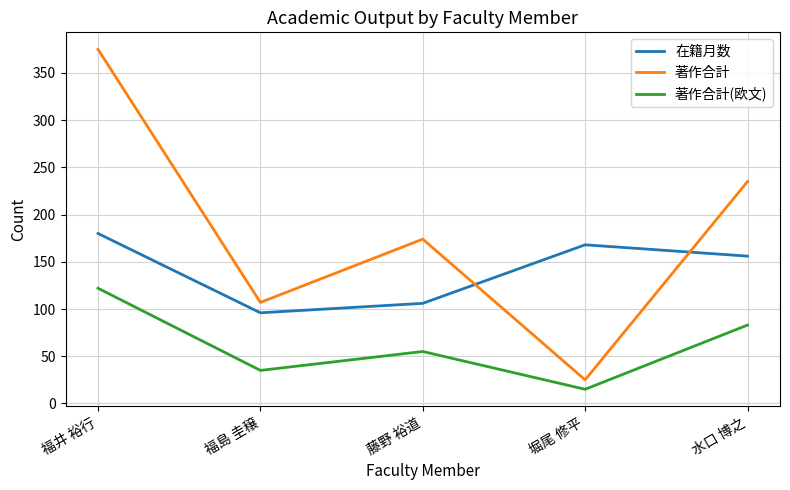

Reading left to right, extract all data points from this chart.

在籍月数: 福井 裕行=180	福島 圭穣=96	藤野 裕道=106	堀尾 修平=168	水口 博之=156
著作合計: 福井 裕行=375	福島 圭穣=107	藤野 裕道=174	堀尾 修平=25	水口 博之=235
著作合計(欧文): 福井 裕行=122	福島 圭穣=35	藤野 裕道=55	堀尾 修平=15	水口 博之=83